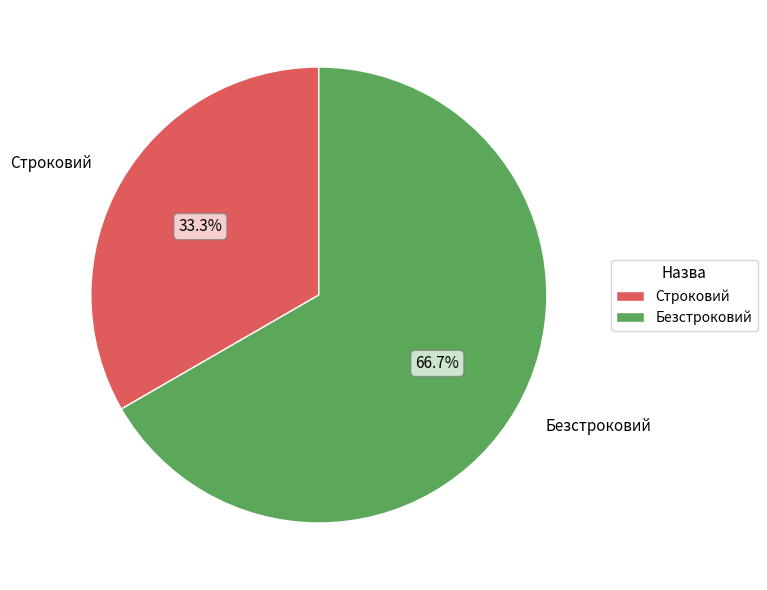

Is it true that Строковий is 19% of the pie?

False